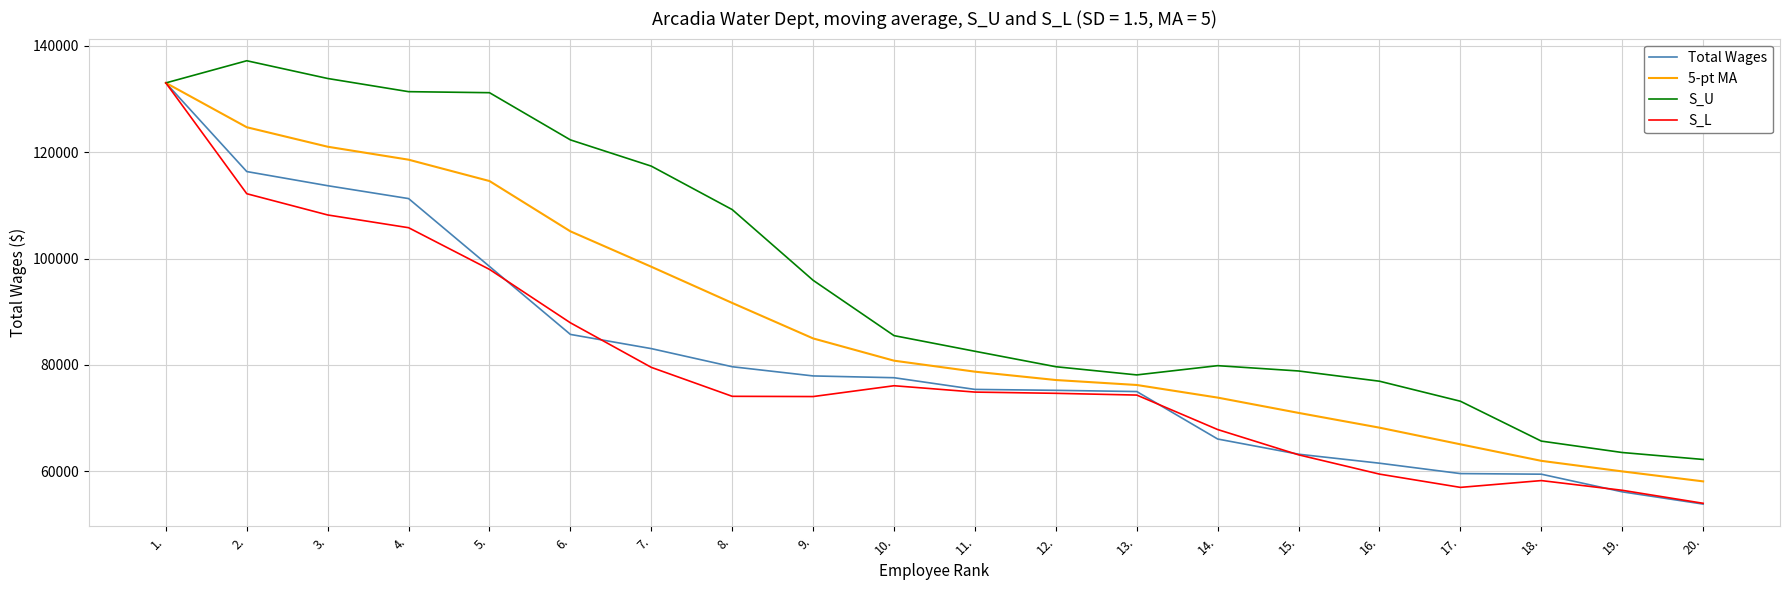

Which series has the widest spread of values?

Total Wages